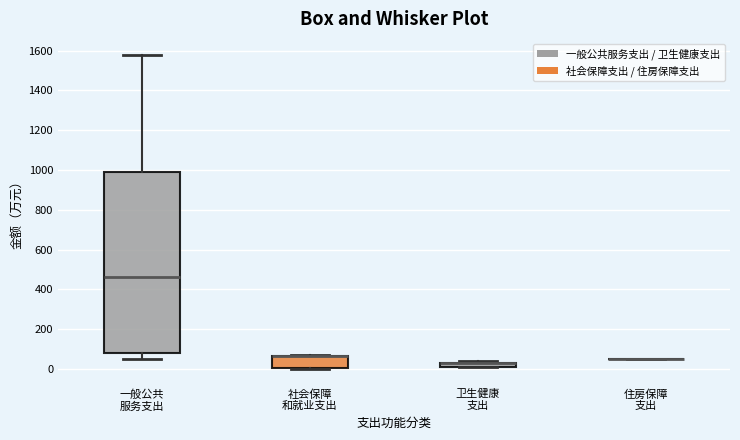

Comparing the boxes themselves (not the whiskers), which one is the tallest?

一般公共 服务支出